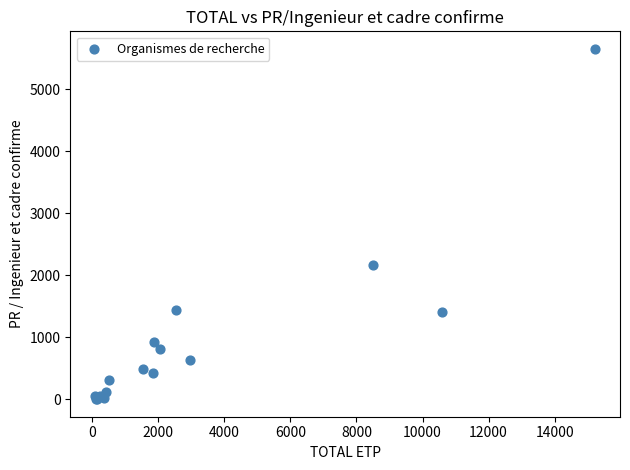

What Y value in the scatter plot is closest to 2827?

2163.2